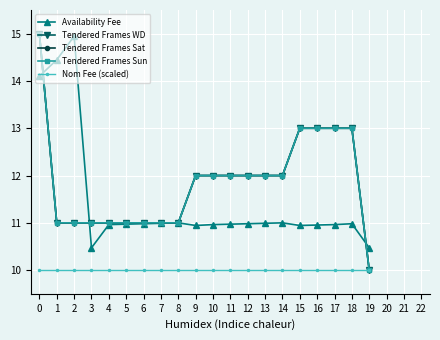

Reading left to right, what are all the values shown in this chart?

Availability Fee: 14.1	14.4	14.9	10.5	11.0	11.0	11.0	11.0	11.0	10.9	11.0	11.0	11.0	11.0	11.0	10.9	11.0	11.0	11.0	10.5
Tendered Frames WD: 15.0	11.0	11.0	11.0	11.0	11.0	11.0	11.0	11.0	12.0	12.0	12.0	12.0	12.0	12.0	13.0	13.0	13.0	13.0	10.0
Tendered Frames Sat: 15.0	11.0	11.0	11.0	11.0	11.0	11.0	11.0	11.0	12.0	12.0	12.0	12.0	12.0	12.0	13.0	13.0	13.0	13.0	10.0
Tendered Frames Sun: 15.0	11.0	11.0	11.0	11.0	11.0	11.0	11.0	11.0	12.0	12.0	12.0	12.0	12.0	12.0	13.0	13.0	13.0	13.0	10.0
Nom Fee (scaled): 10.0	10.0	10.0	10.0	10.0	10.0	10.0	10.0	10.0	10.0	10.0	10.0	10.0	10.0	10.0	10.0	10.0	10.0	10.0	10.0